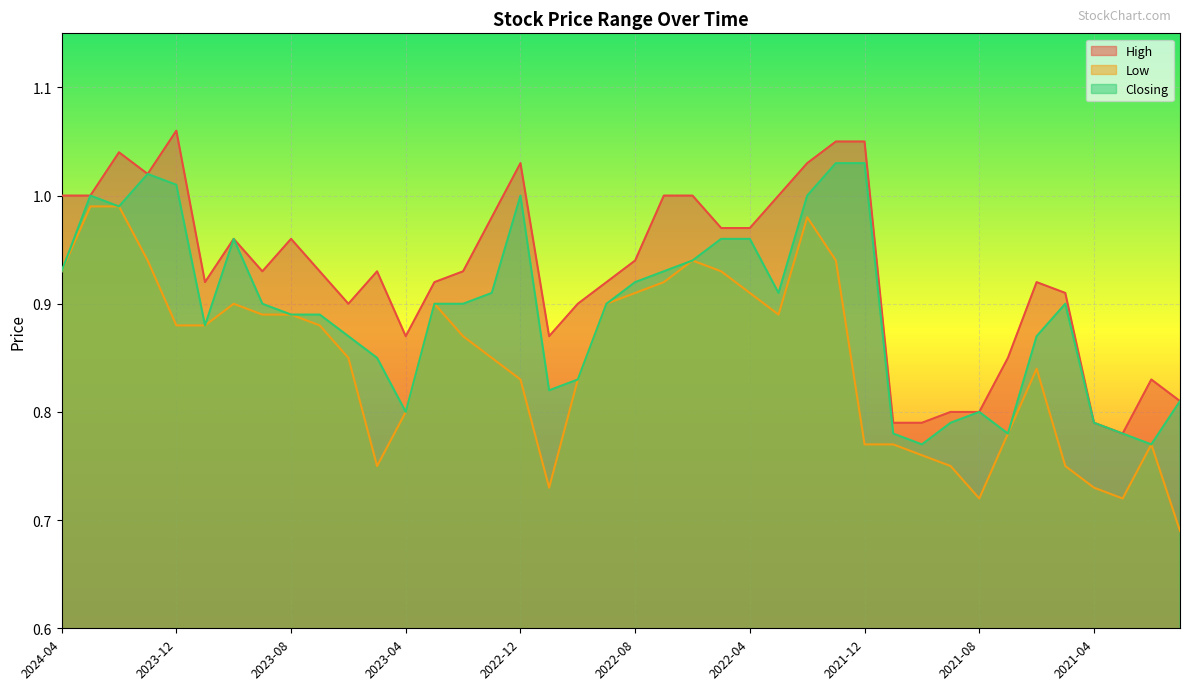

What is the sum of all Low values?

34.0